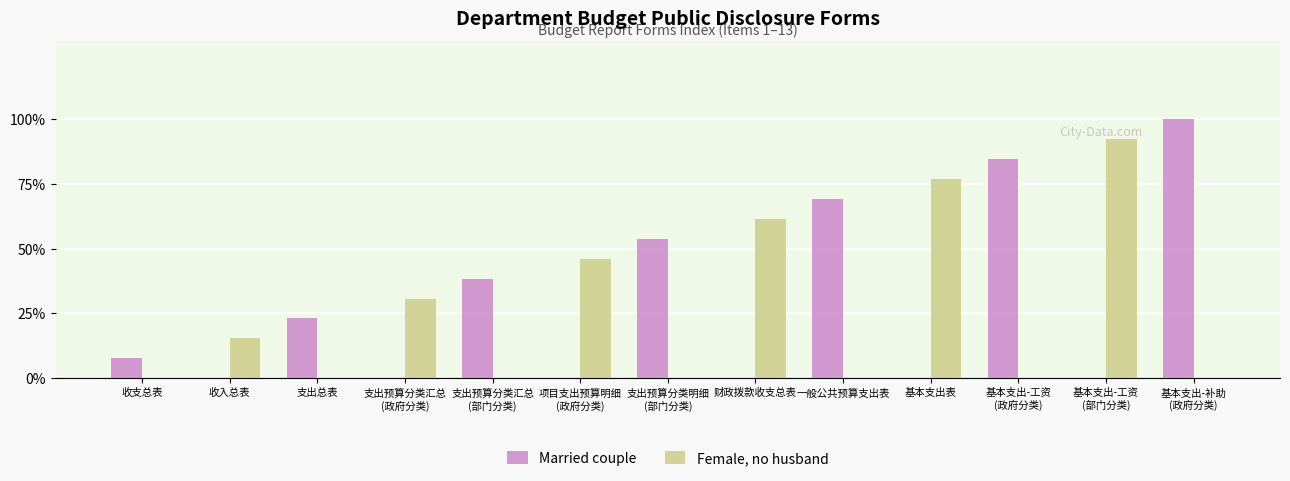

Which category has the lowest value across all series?

收入总表